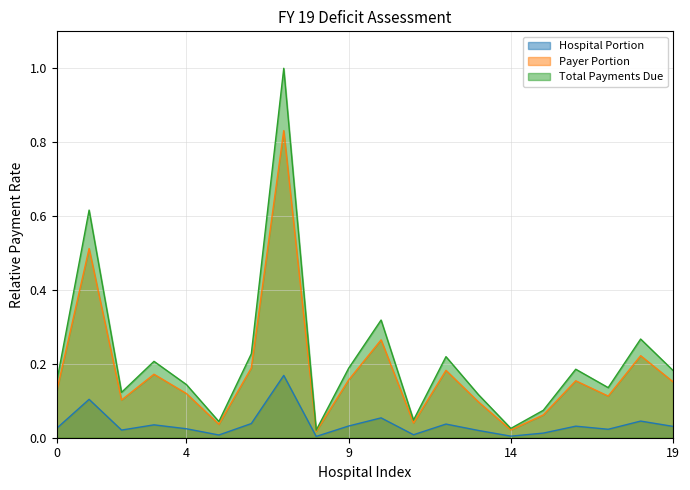

List the series in order of their overall mean, highest first.

Total Payments Due, Payer Portion, Hospital Portion